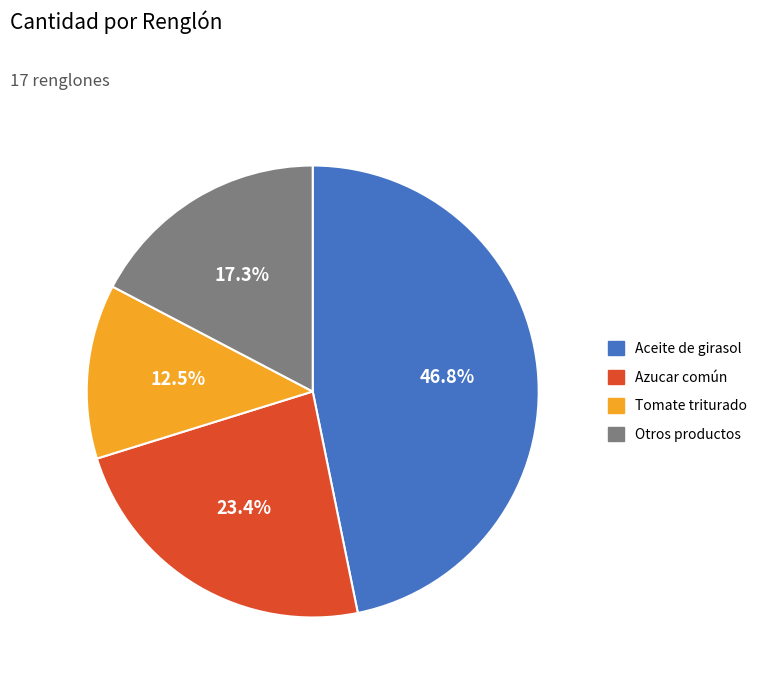

Combined, what portion of the pie is Aceite de girasol and Otros productos?

64.1%